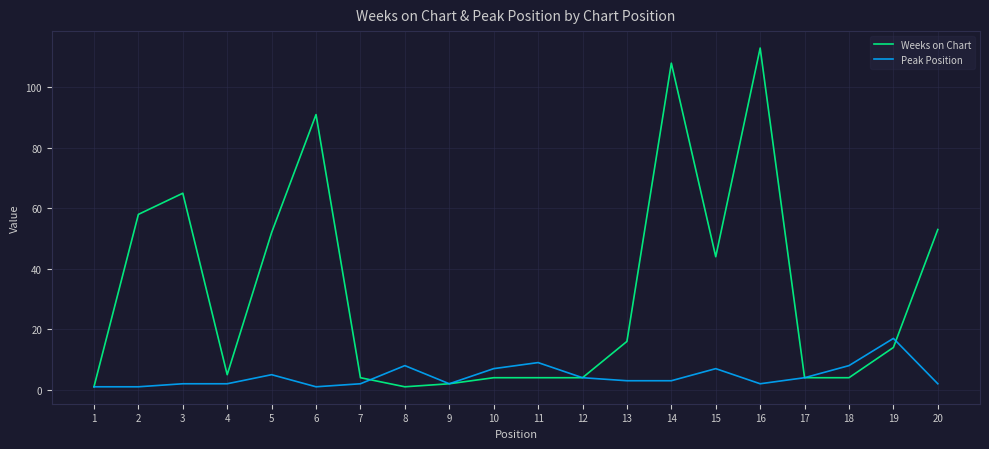

The value of Weeks on Chart at 15 is 68. True or false?

False